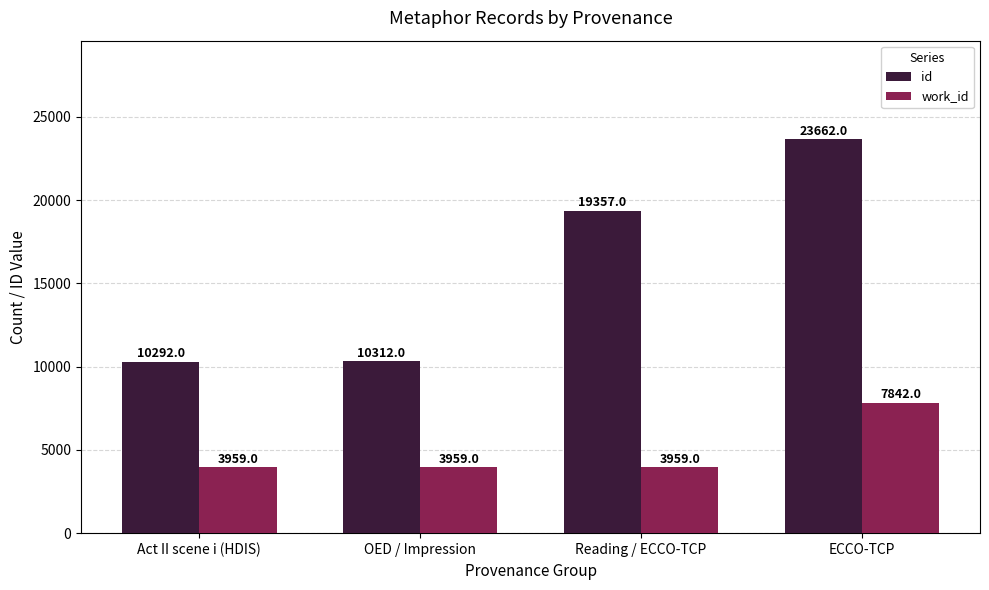

Reading left to right, list all the values displayed in this chart.

id: Act II scene i (HDIS)=10292	OED / Impression=10312	Reading / ECCO-TCP=19357	ECCO-TCP=23662
work_id: Act II scene i (HDIS)=3959	OED / Impression=3959	Reading / ECCO-TCP=3959	ECCO-TCP=7842